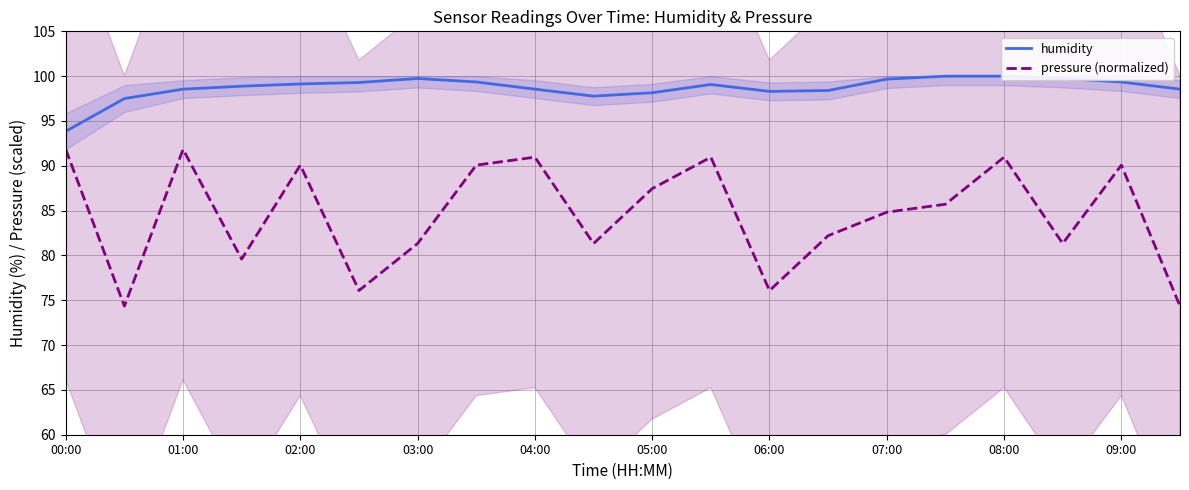

How many lines are shown in the chart?

2